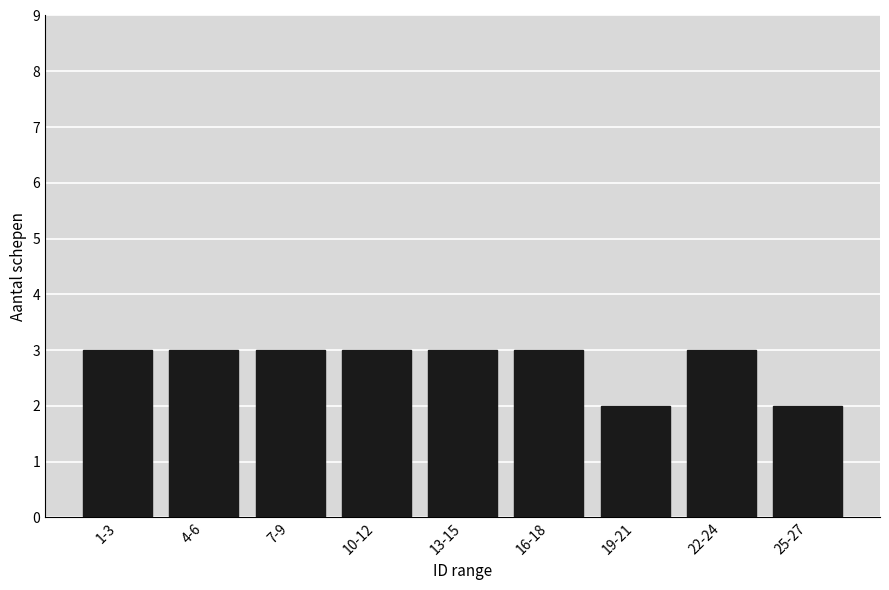

Reading left to right, extract all data points from this chart.

1-3=3	4-6=3	7-9=3	10-12=3	13-15=3	16-18=3	19-21=2	22-24=3	25-27=2